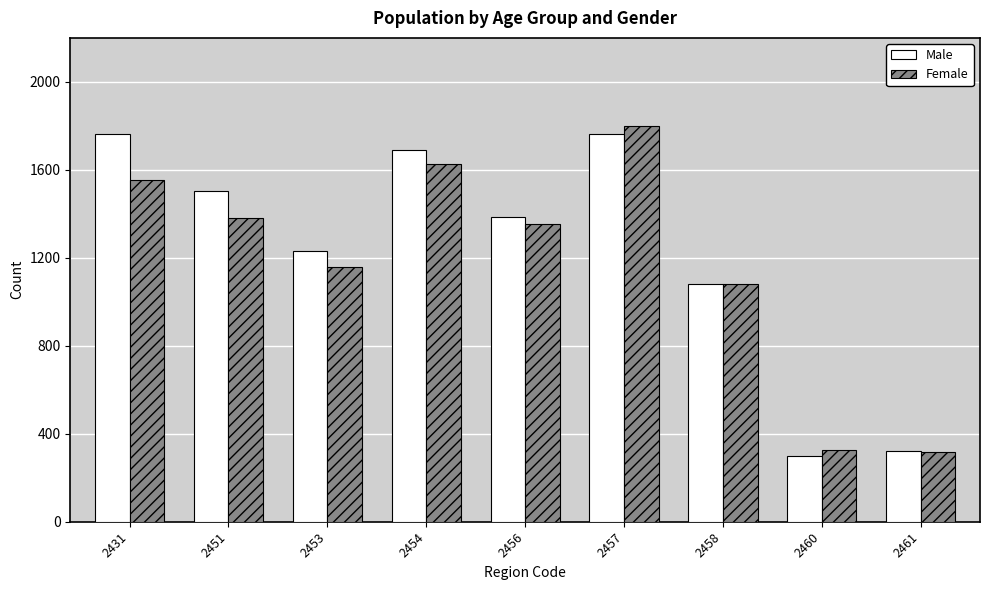

What value does the Male series have at 2460, to the nearest 100?

300